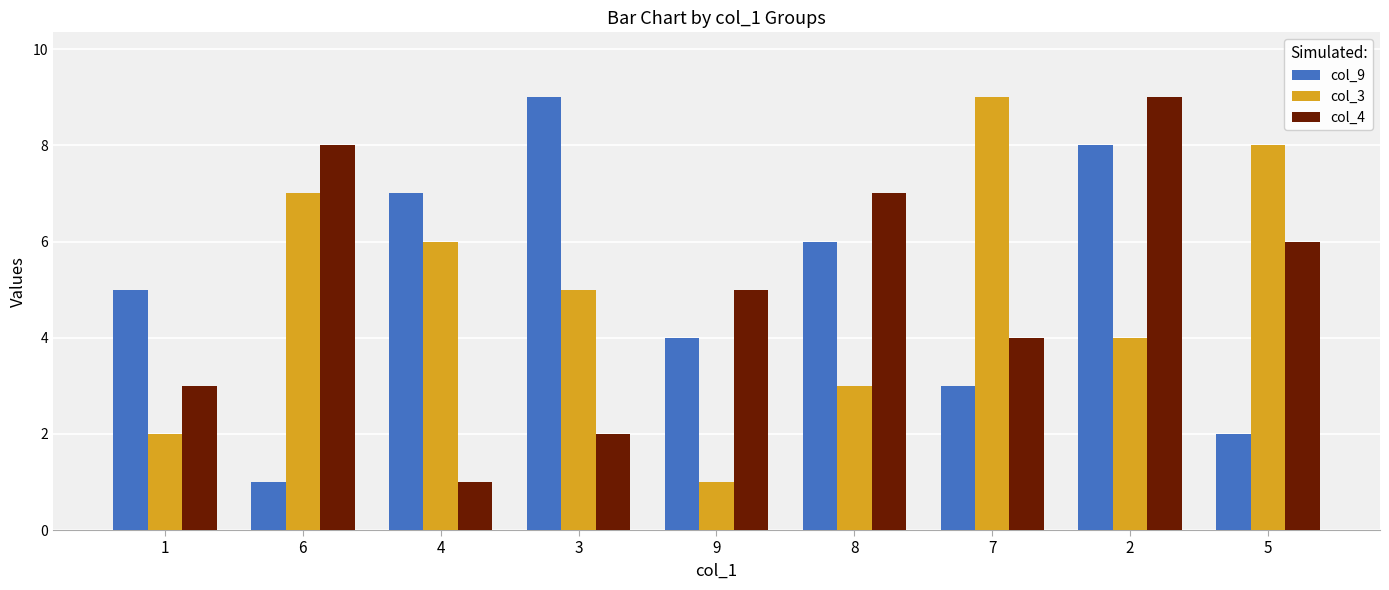

What is the difference between the maximum and minimum values in the col_3 series?

8